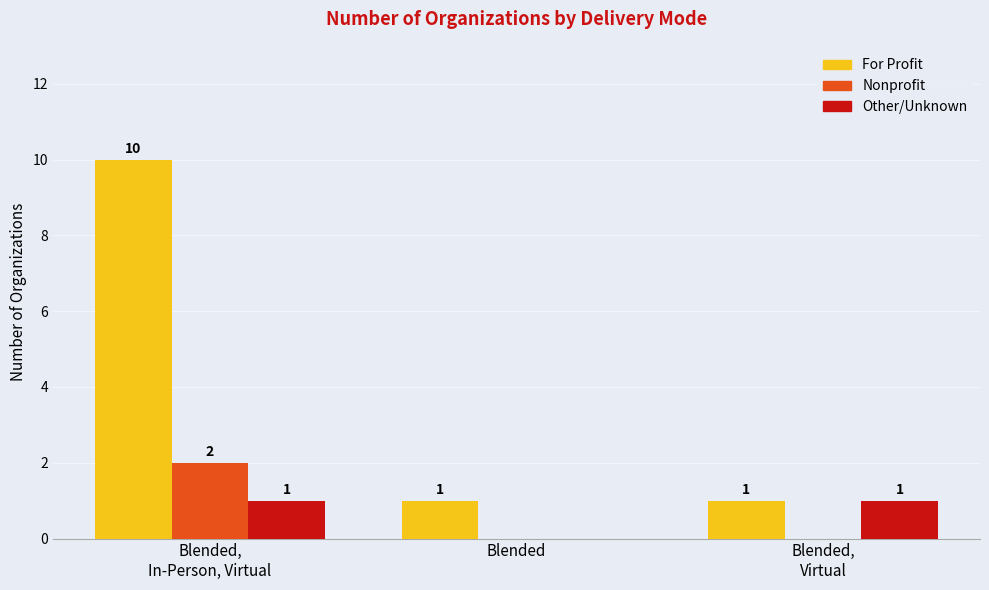

What is the approximate value of For Profit at Blended,
Virtual?

1